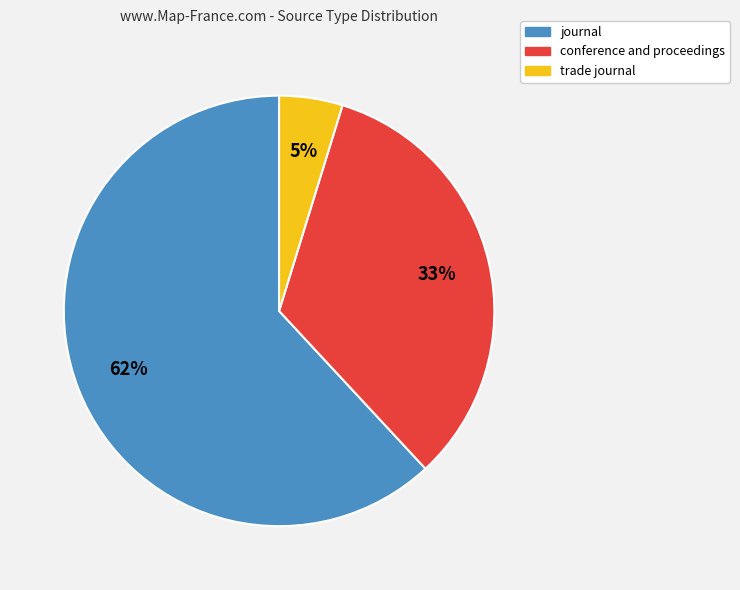

Is there a majority slice in this chart?

Yes